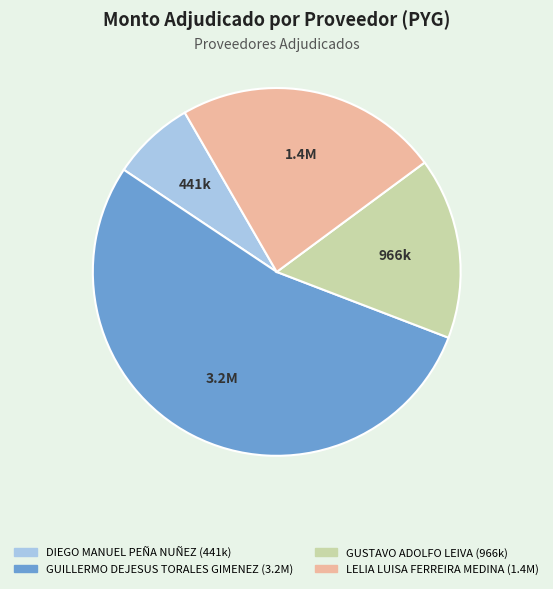

Is there a majority slice in this chart?

Yes